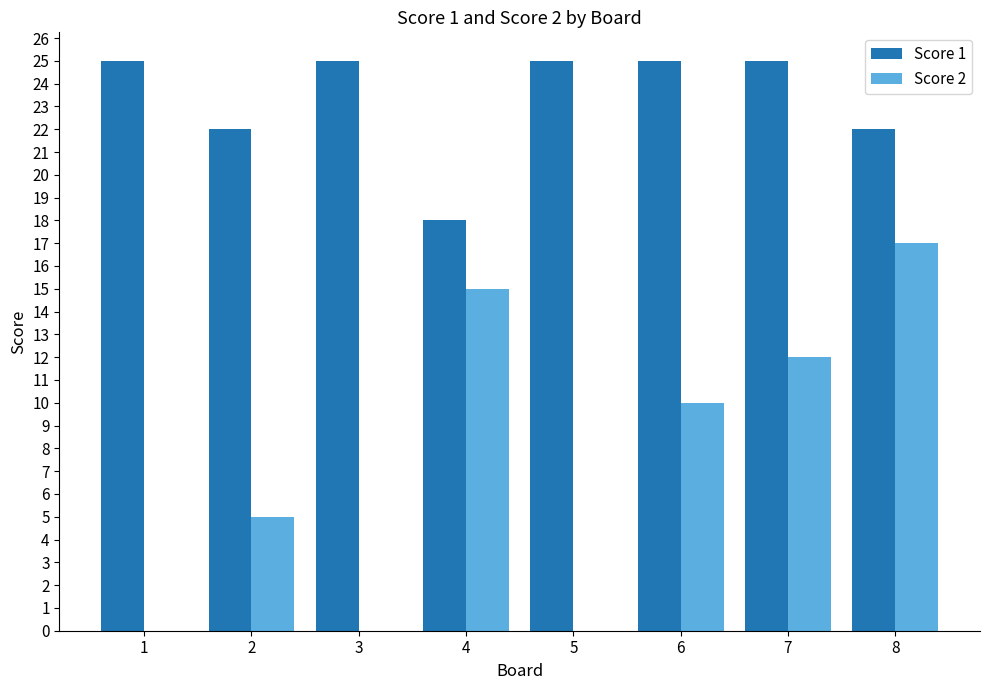

Where does the Score 2 series first go above 10?

4